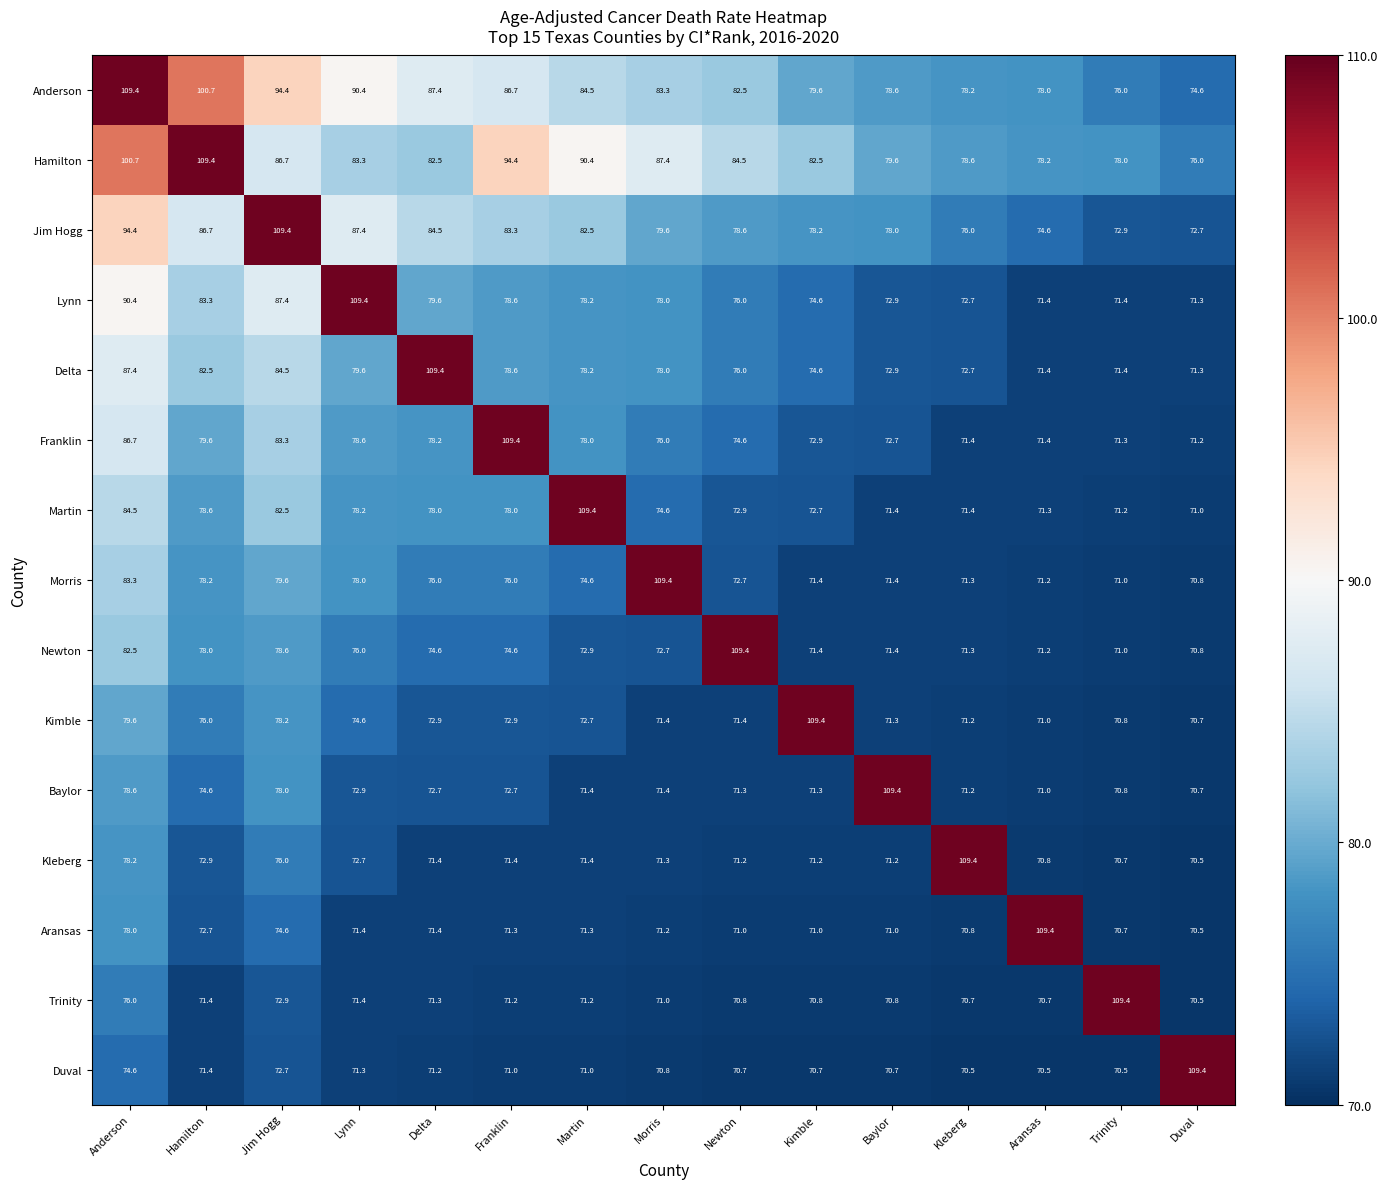

What is the greatest value displayed?

109.4